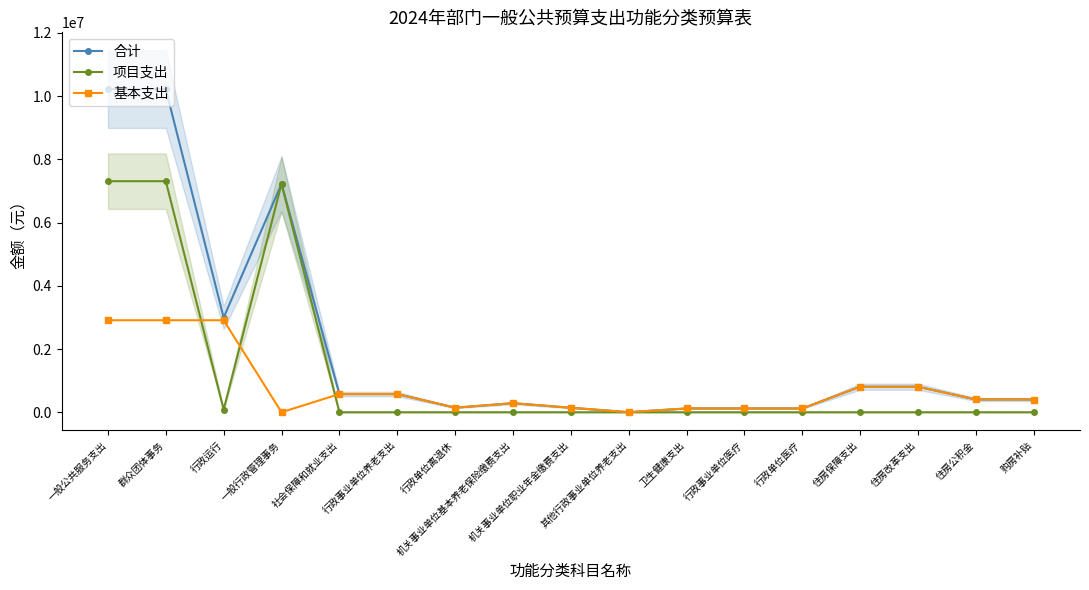

Reading left to right, what are all the values shown in this chart?

合计: 一般公共服务支出=10220362	群众团体事务=10220362	行政运行=2995162	一般行政管理事务=7225200	社会保障和就业支出=575556	行政事业单位养老支出=575556	行政单位离退休=145000	机关事业单位基本养老保险缴费支出=285704	机关事业单位职业年金缴费支出=142852	其他行政事业单位养老支出=2000	卫生健康支出=120485	行政事业单位医疗=120485	行政单位医疗=120485	住房保障支出=807480	住房改革支出=807480	住房公积金=404280	购房补贴=403200
项目支出: 一般公共服务支出=7309900	群众团体事务=7309900	行政运行=84700	一般行政管理事务=7225200	社会保障和就业支出=0	行政事业单位养老支出=0	行政单位离退休=0	机关事业单位基本养老保险缴费支出=0	机关事业单位职业年金缴费支出=0	其他行政事业单位养老支出=0	卫生健康支出=0	行政事业单位医疗=0	行政单位医疗=0	住房保障支出=0	住房改革支出=0	住房公积金=0	购房补贴=0
基本支出: 一般公共服务支出=2910462	群众团体事务=2910462	行政运行=2910462	一般行政管理事务=0	社会保障和就业支出=575556	行政事业单位养老支出=575556	行政单位离退休=145000	机关事业单位基本养老保险缴费支出=285704	机关事业单位职业年金缴费支出=142852	其他行政事业单位养老支出=2000	卫生健康支出=120485	行政事业单位医疗=120485	行政单位医疗=120485	住房保障支出=807480	住房改革支出=807480	住房公积金=404280	购房补贴=403200